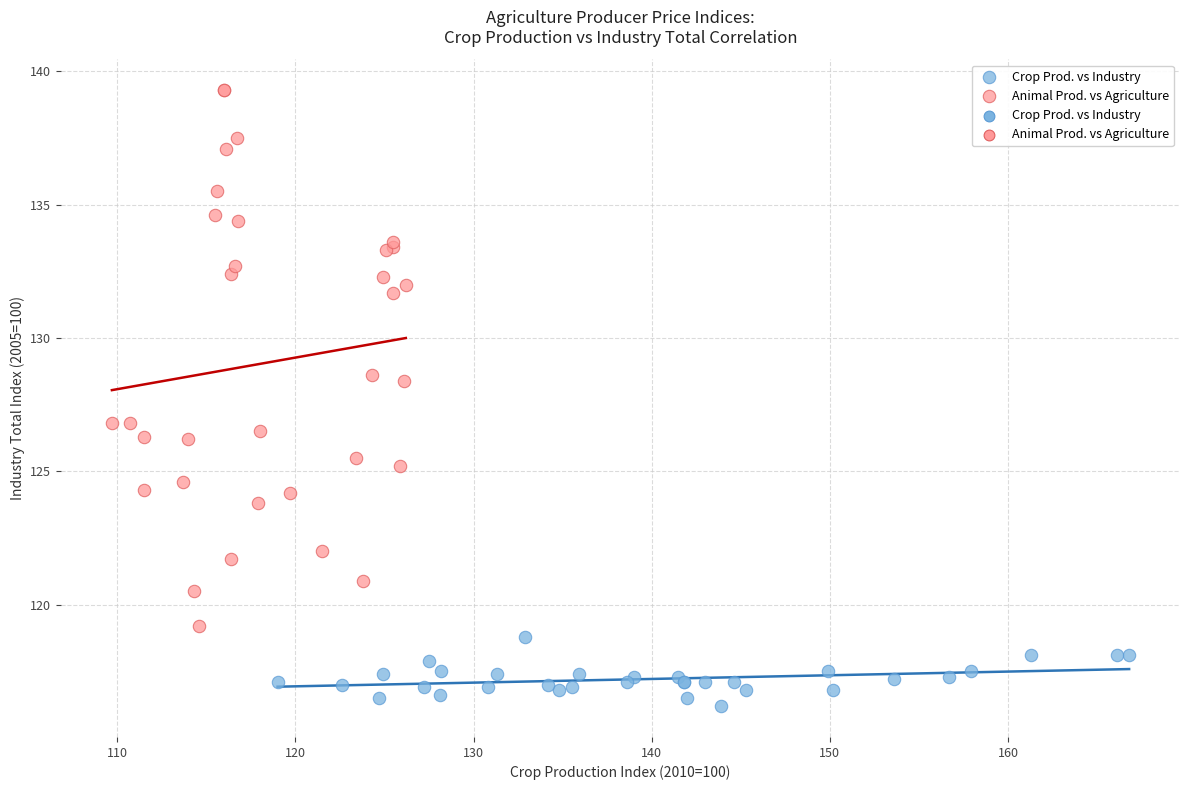

Which series has the largest Y range (max minus min)?

Animal Prod. vs Agriculture